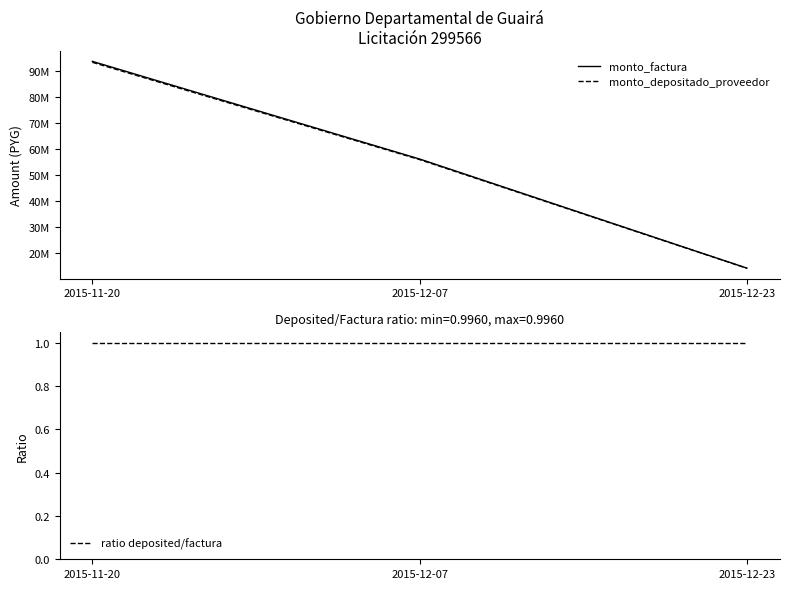

What are all the series names shown in the legend?

monto_factura, monto_depositado_proveedor, ratio deposited/factura